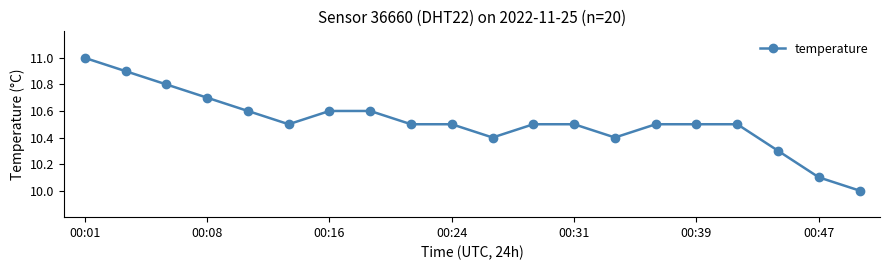

What is the sum of all values?

210.4